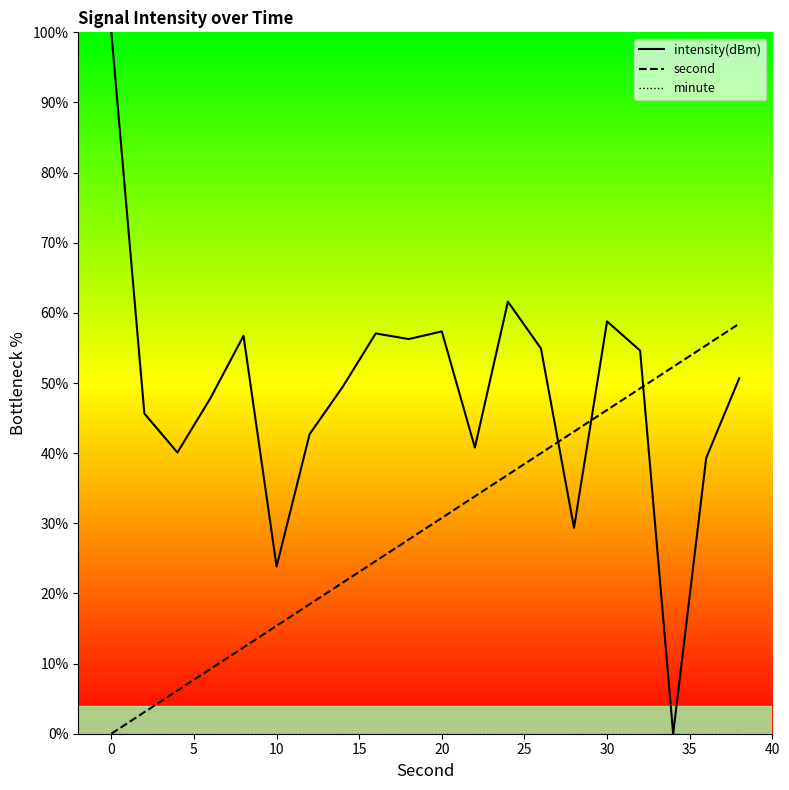

At how many categories does at least one series exceed 89?

1